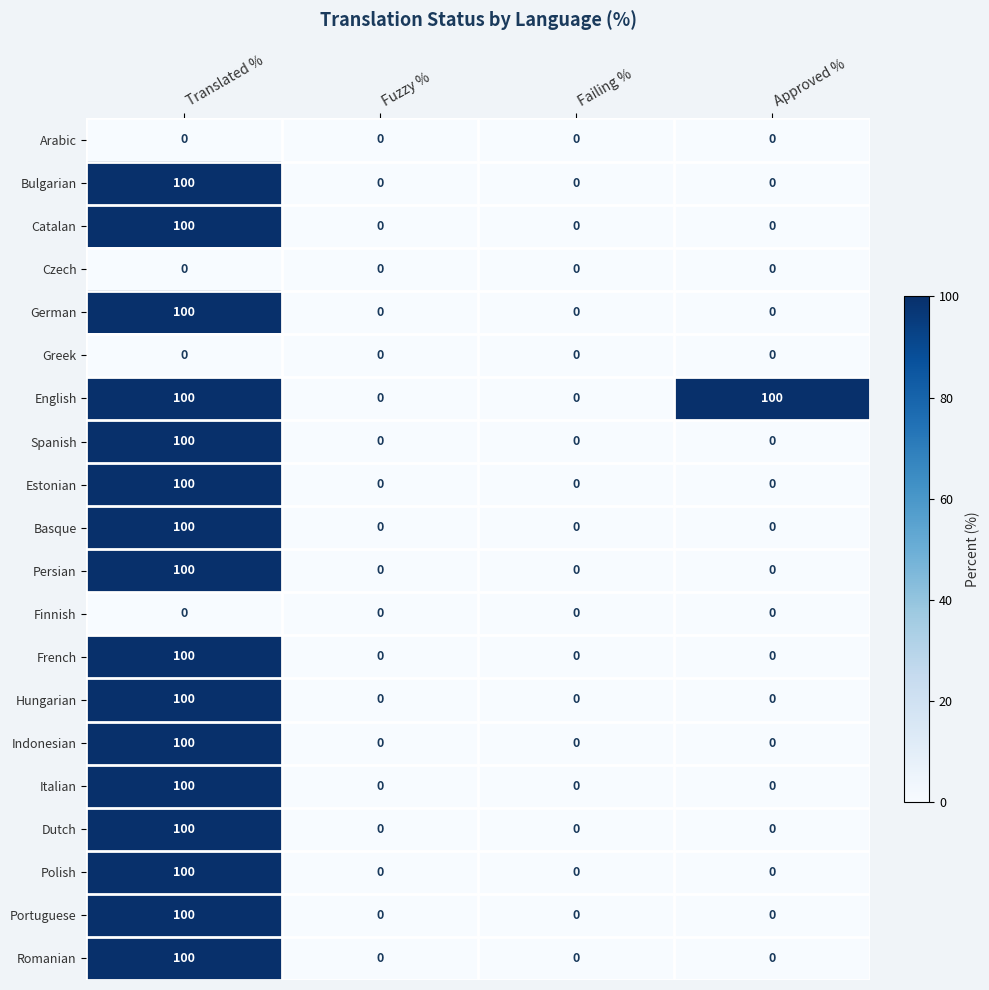

Which category has the highest value in the Bulgarian series?

Translated %